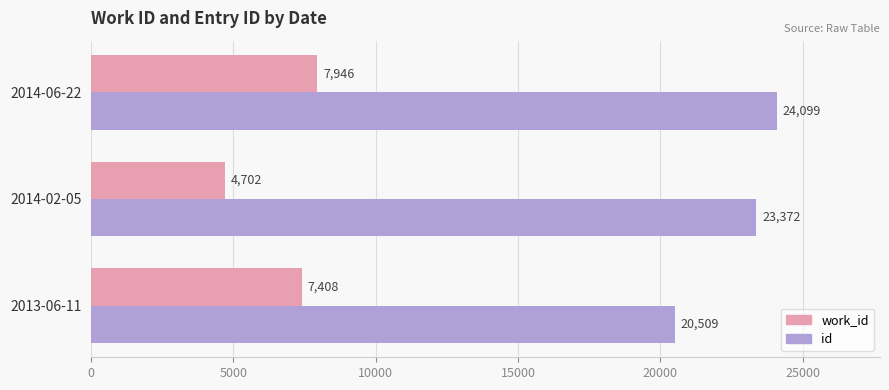

Is it true that work_id equals 7946 at 2014-06-22?

True